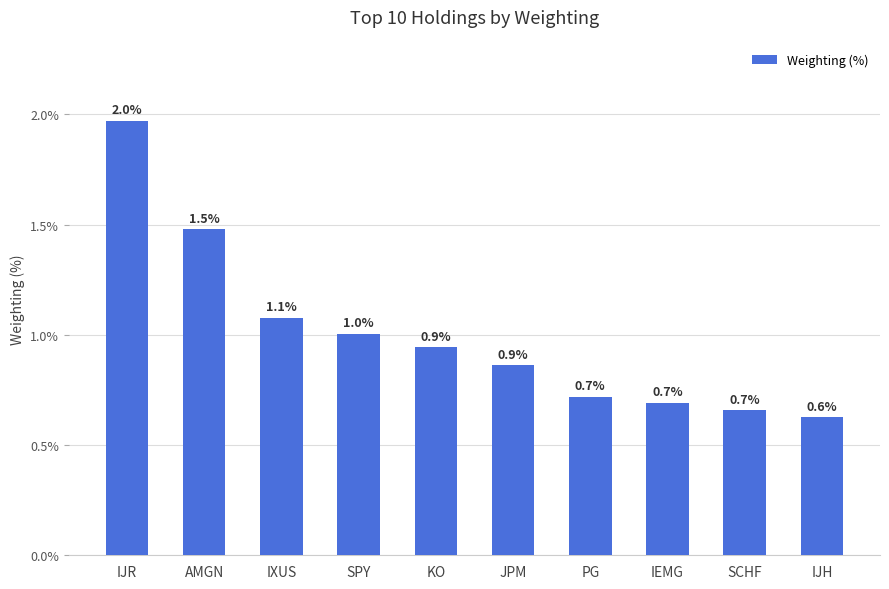

Which category has the highest value across all series?

IJR